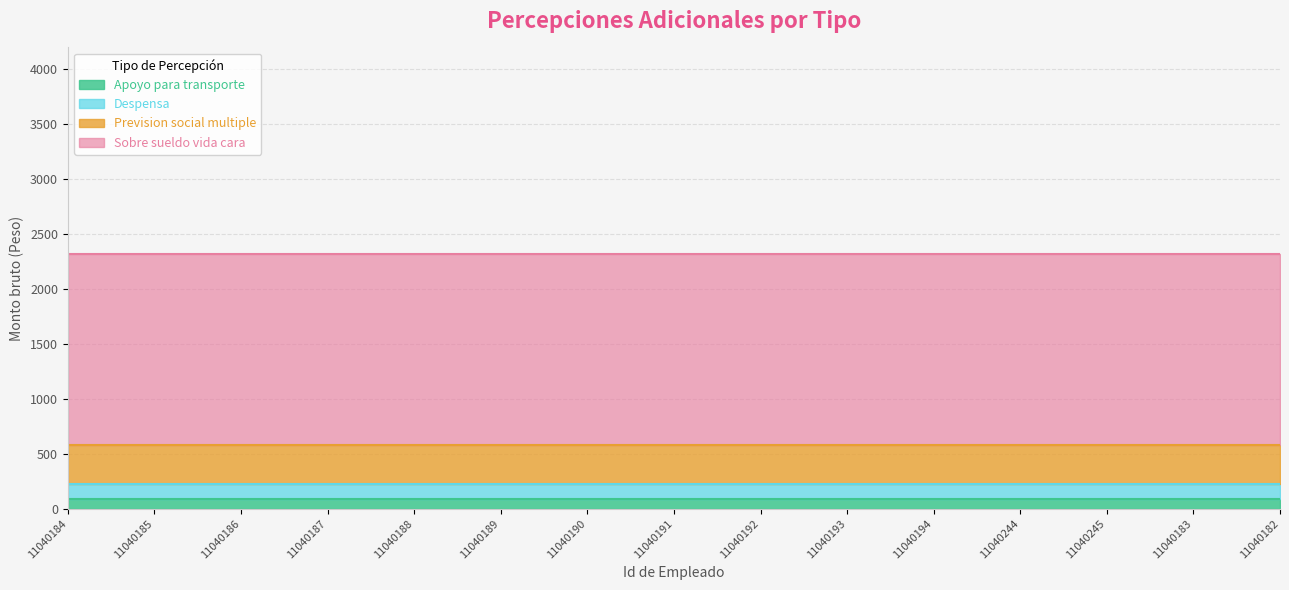

Which has a higher value, 11040192 or 11040189?

11040192